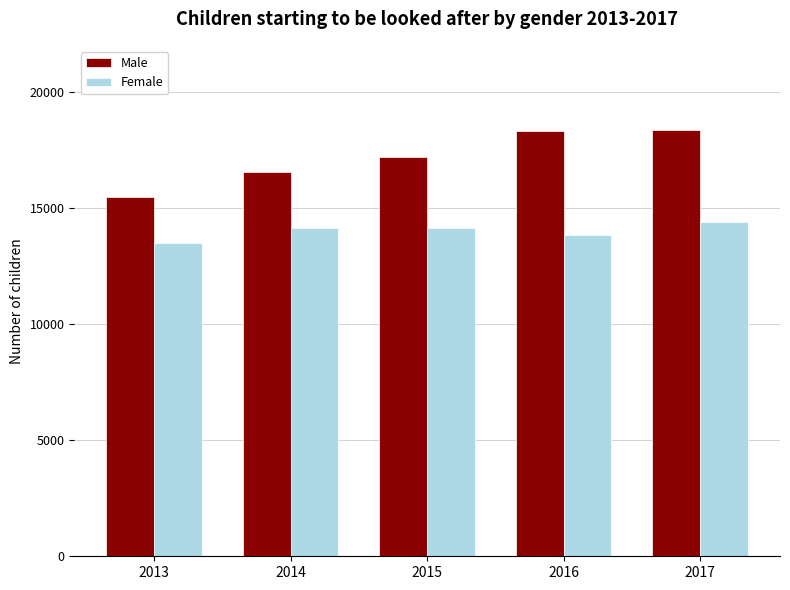

What is the greatest value displayed?

18380